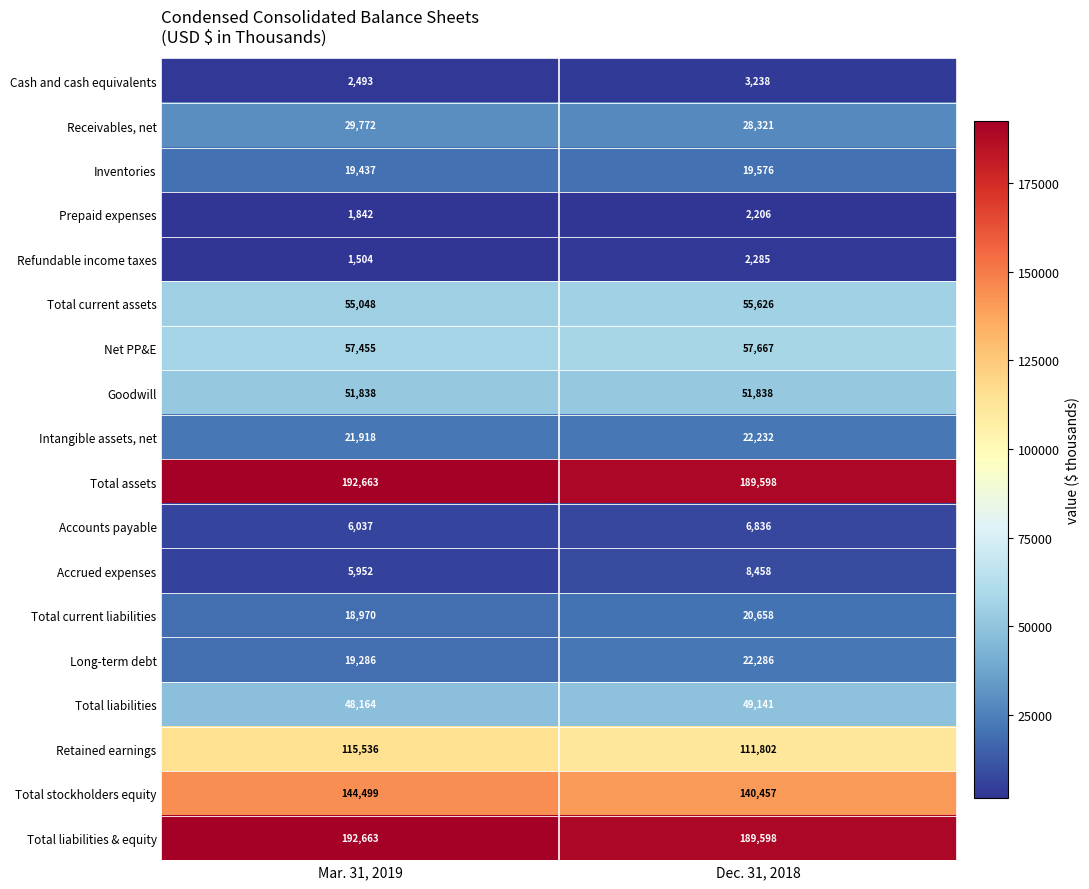

Is it true that Receivables, net equals 7483 at Dec. 31, 2018?

False